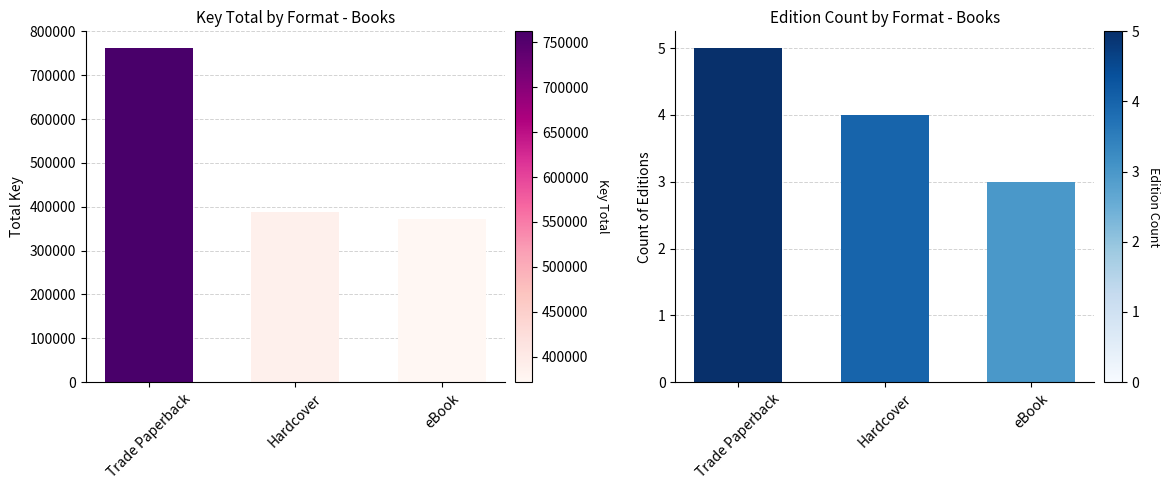

Count the values in the range 3 to 5.

3